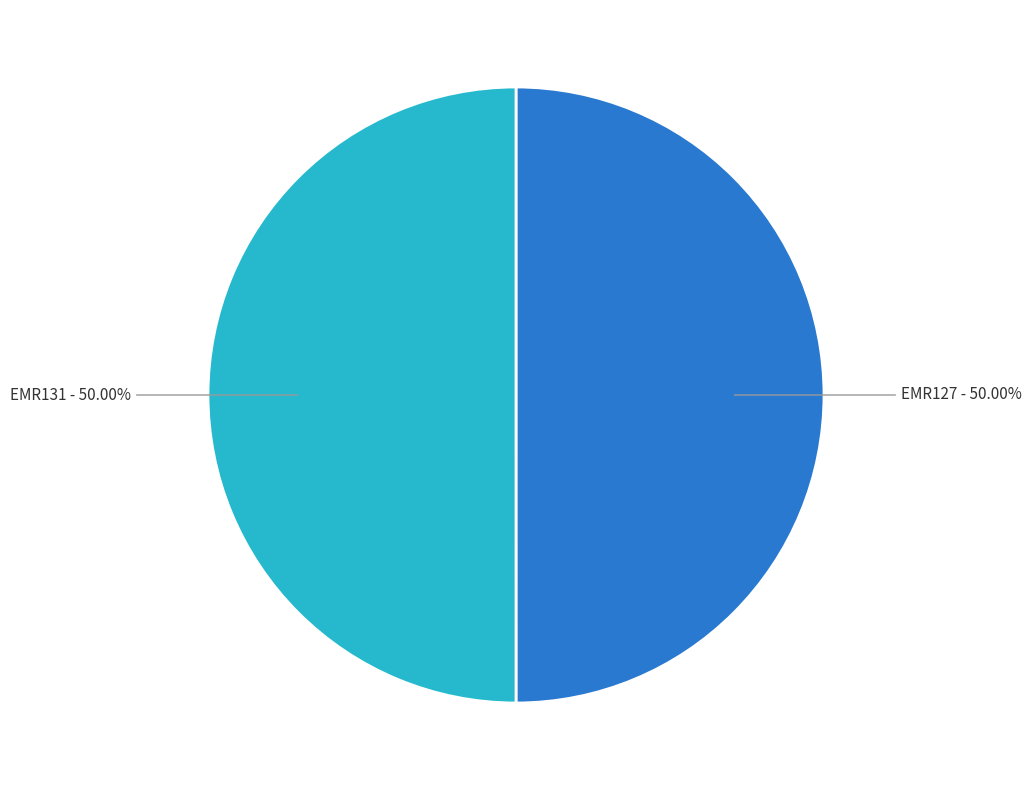

Is the sum of EMR127 and EMR131 greater than half?

Yes